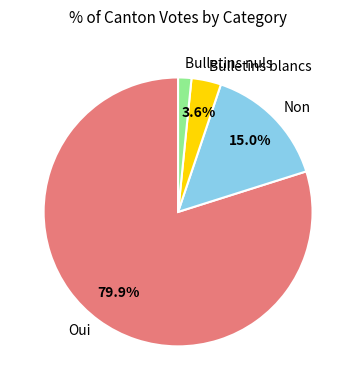

To the nearest percent, what portion does Non represent?

15%